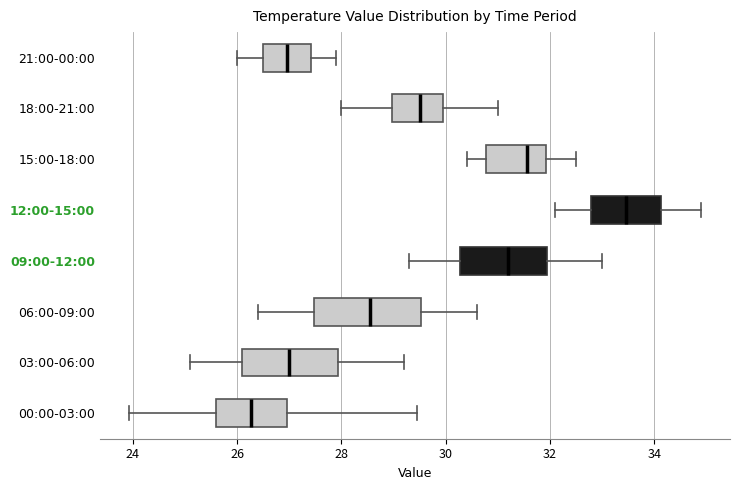

Reading bottom to top, transcribe this box plot: for each box, give where its median line is, the range the box spans, and where its two whiskers end, as read against the x-axis. The values are not printed on the chart, so give them approximately, as read against the axis.

00:00-03:00: median 26.2, box 25.6 to 27.0, whiskers 24.0 to 29.4
03:00-06:00: median 27.0, box 26.2 to 28.0, whiskers 25.2 to 29.2
06:00-09:00: median 28.6, box 27.4 to 29.6, whiskers 26.4 to 30.6
09:00-12:00: median 31.2, box 30.2 to 32.0, whiskers 29.4 to 33.0
12:00-15:00: median 33.4, box 32.8 to 34.2, whiskers 32.2 to 35.0
15:00-18:00: median 31.6, box 30.8 to 32.0, whiskers 30.4 to 32.6
18:00-21:00: median 29.6, box 29.0 to 30.0, whiskers 28.0 to 31.0
21:00-00:00: median 27.0, box 26.6 to 27.4, whiskers 26.0 to 28.0